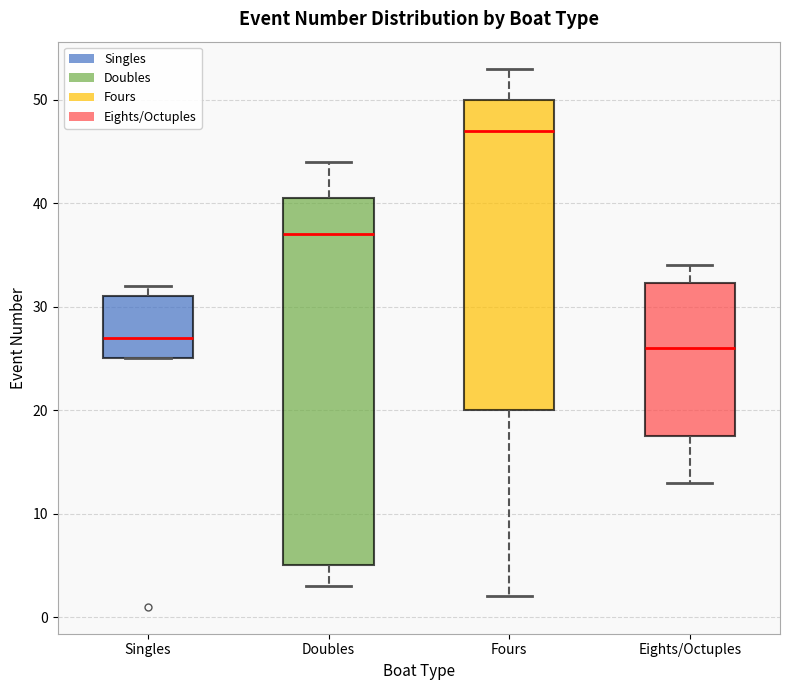

Which box is the tallest, from its lower edge to its upper edge?

Doubles